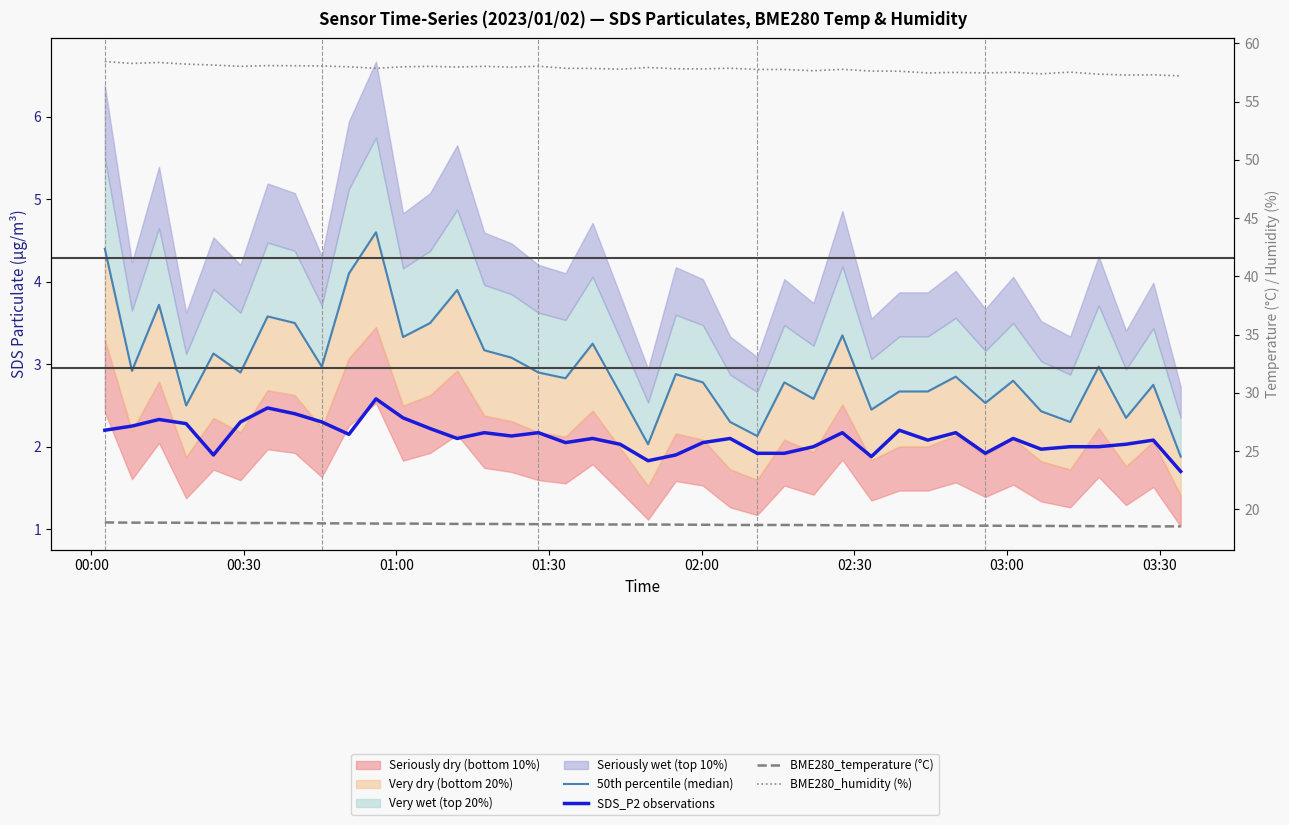

Is it true that BME280_humidity (%) equals 89.2 at 16?

False